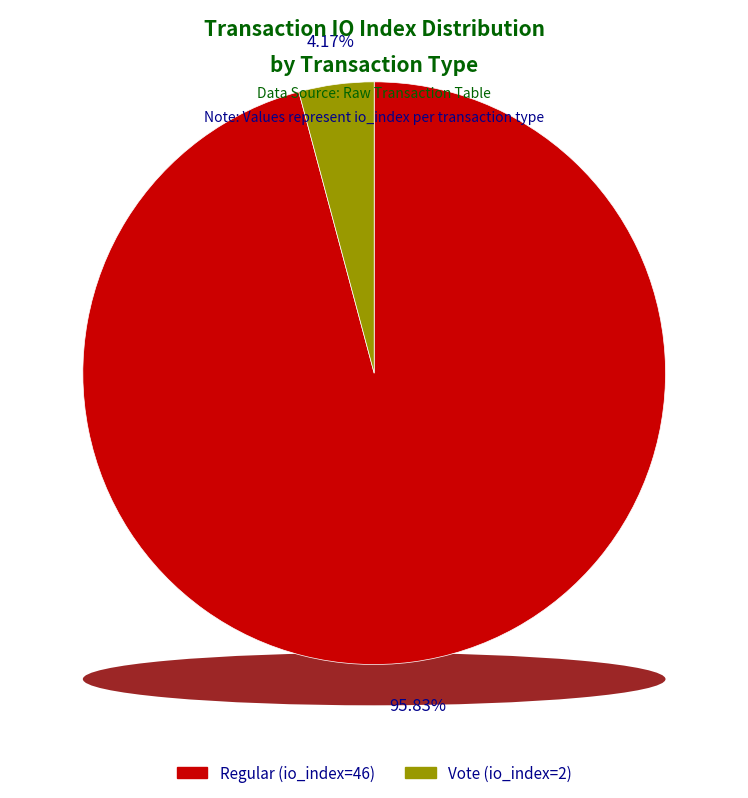

Combined, do Vote (io_index=2) and Regular (io_index=46) account for over 50%?

Yes